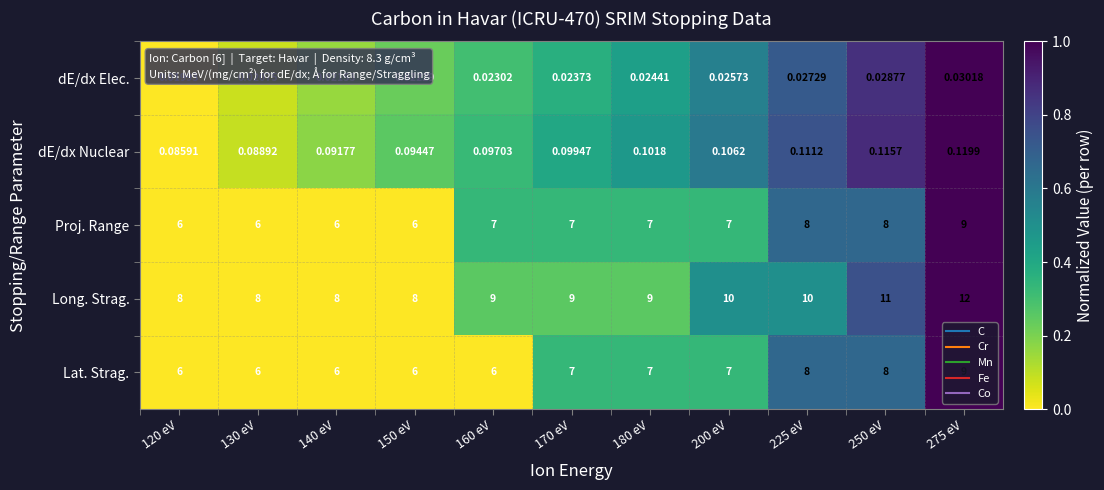

Which series has the largest total across all categories?

Long. Strag.